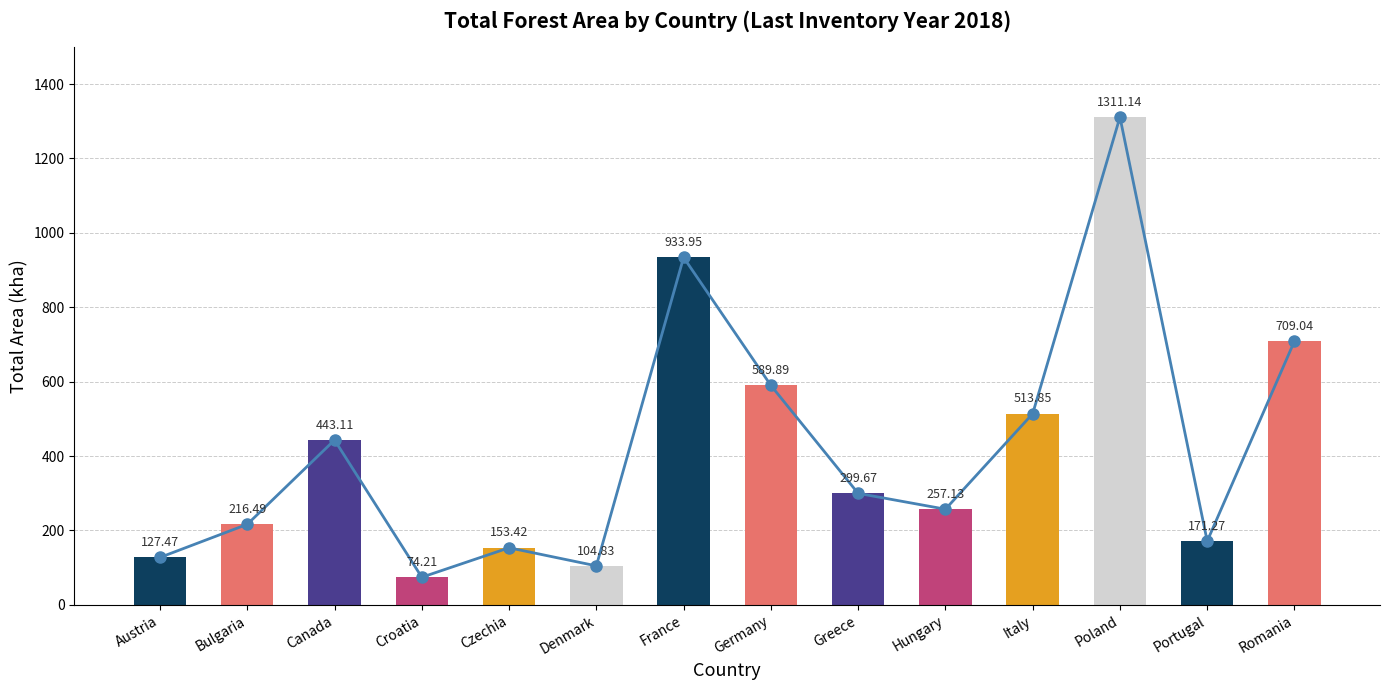

How many data points does each series have?

14